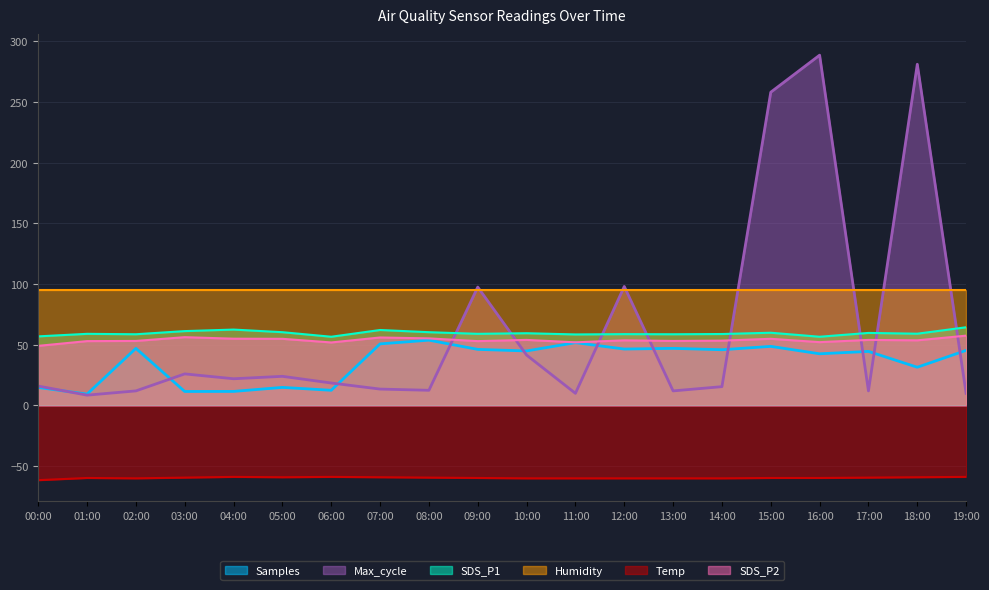

What is the difference between the maximum and second lowest values in the SDS_P2 series?

5.6